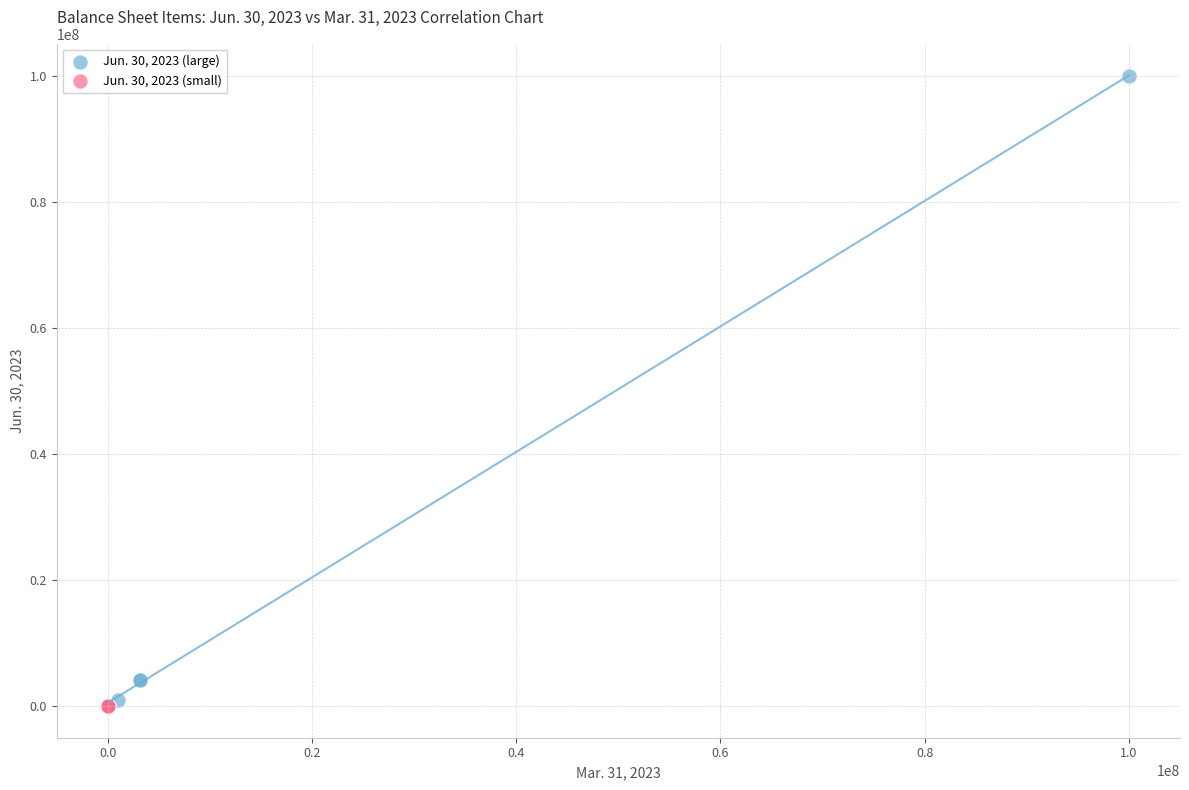

Which series reaches the maximum Y coordinate?

Jun. 30, 2023 (large)